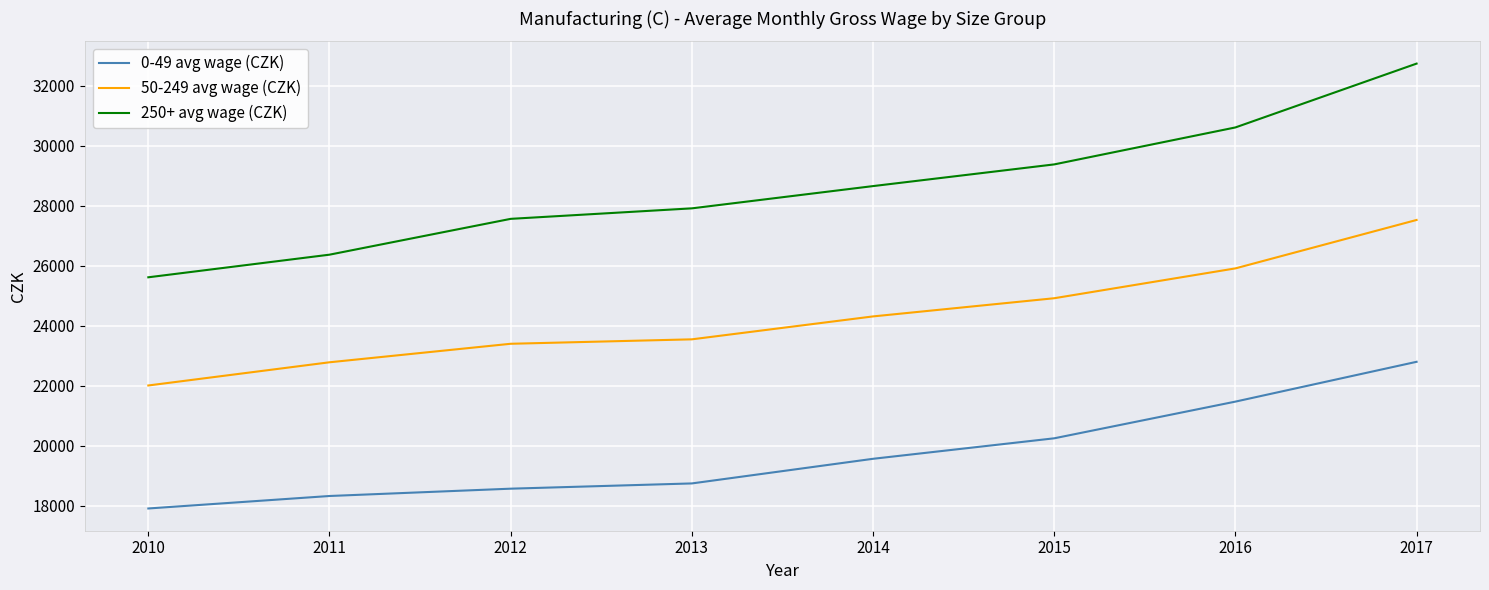

Reading left to right, transcribe all the data shown in this chart.

0-49 avg wage (CZK): 17915	18331	18575	18750	19571	20254	21477	22804
50-249 avg wage (CZK): 22015	22788	23405	23553	24317	24923	25918	27532
250+ avg wage (CZK): 25621	26375	27569	27919	28661	29384	30616	32744